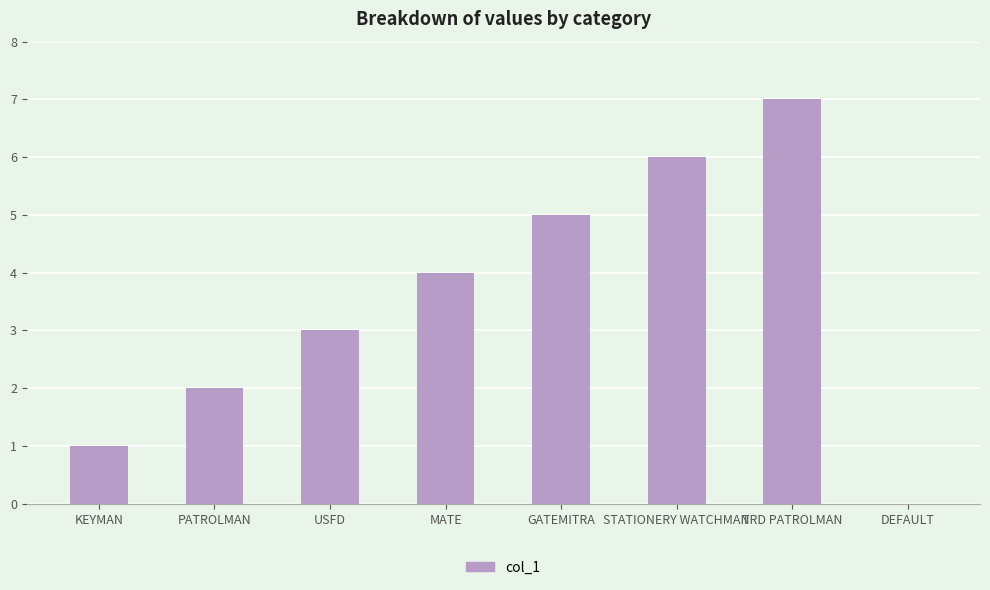

Reading left to right, extract all data points from this chart.

KEYMAN=1	PATROLMAN=2	USFD=3	MATE=4	GATEMITRA=5	STATIONERY WATCHMAN=6	TRD PATROLMAN=7	DEFAULT=0